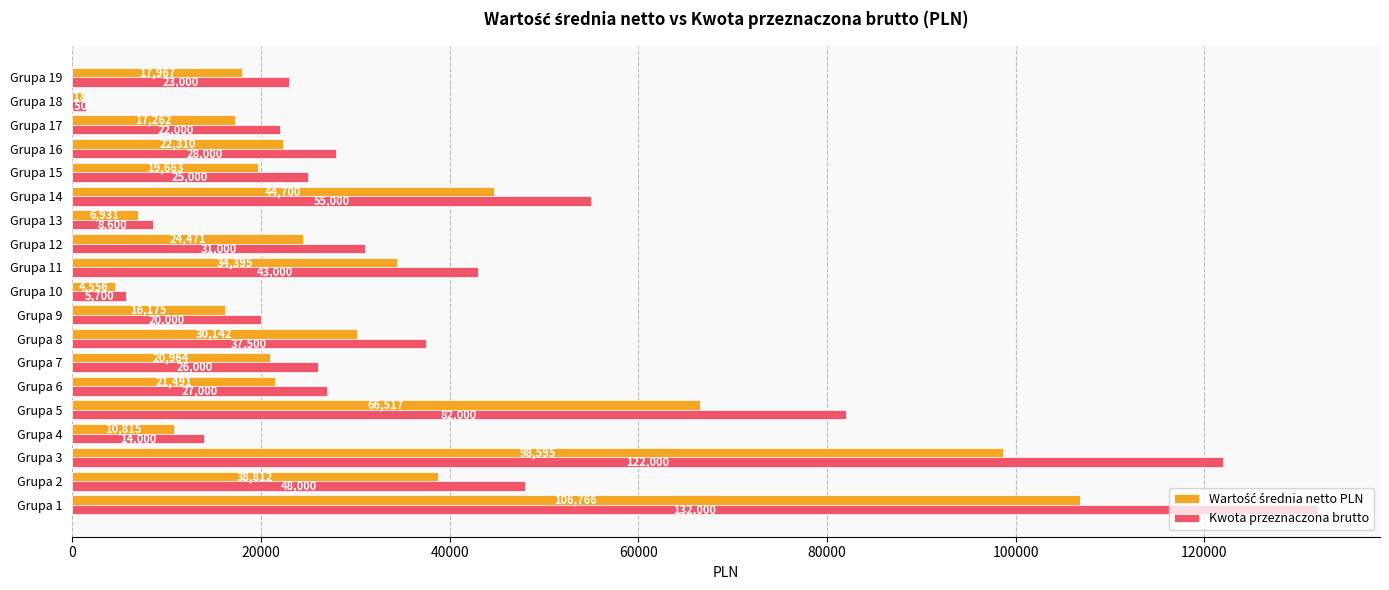

What is the difference between the highest and lowest values at Grupa 16?

5690